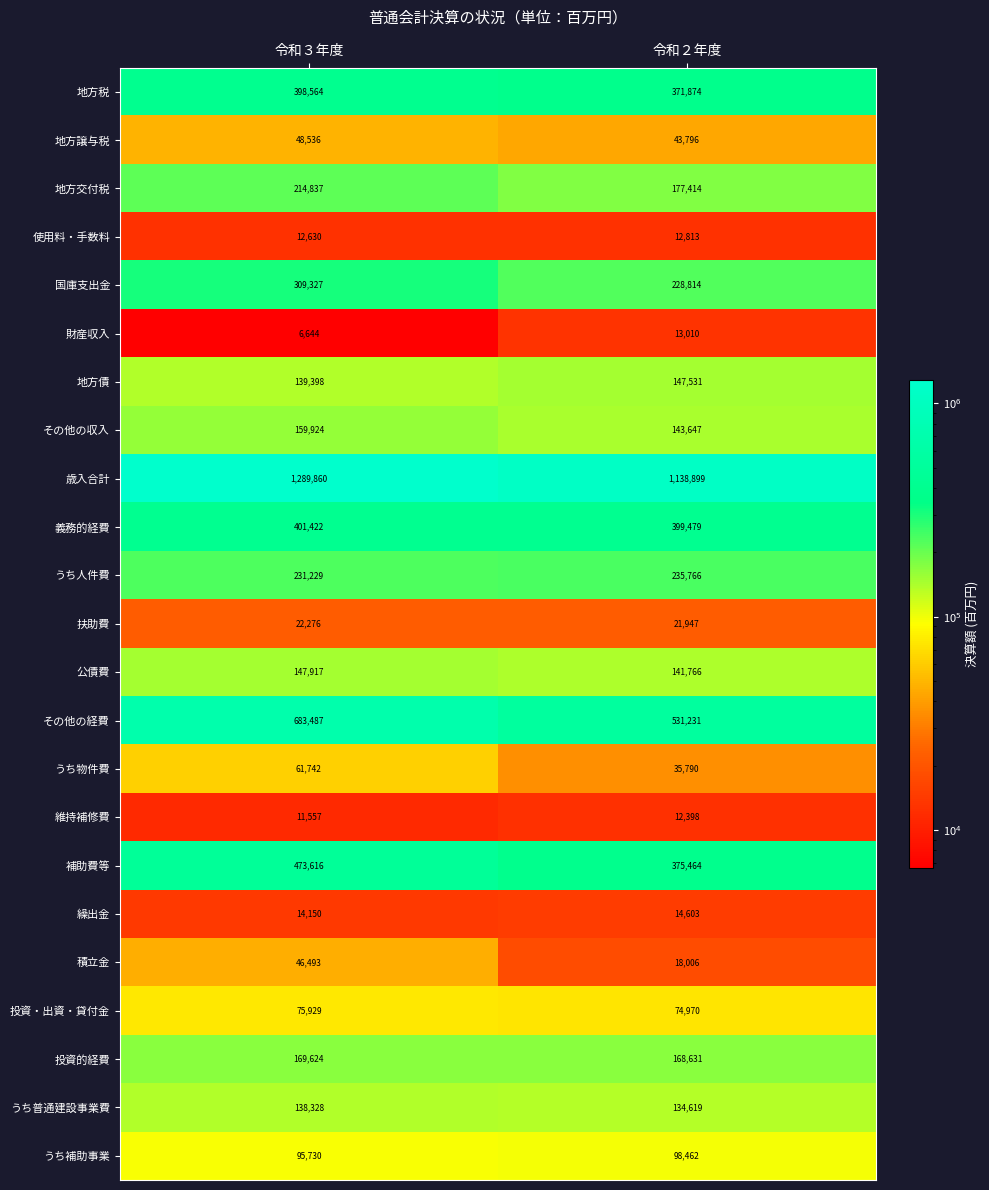

Between 令和３年度 and 令和２年度, which series saw the biggest shift?

その他の経費